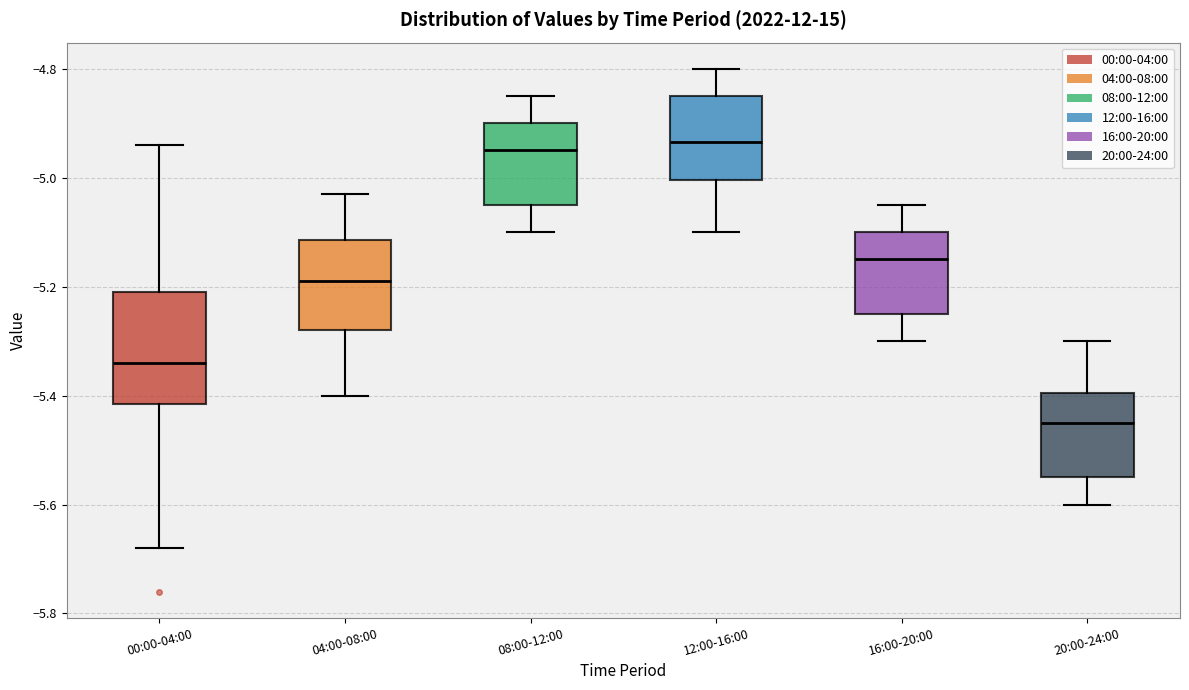

Where is the lower edge of the box for 04:00-08:00 on the y-axis? The values are not printed on the chart, so give them approximately, as read against the axis.

-5.28